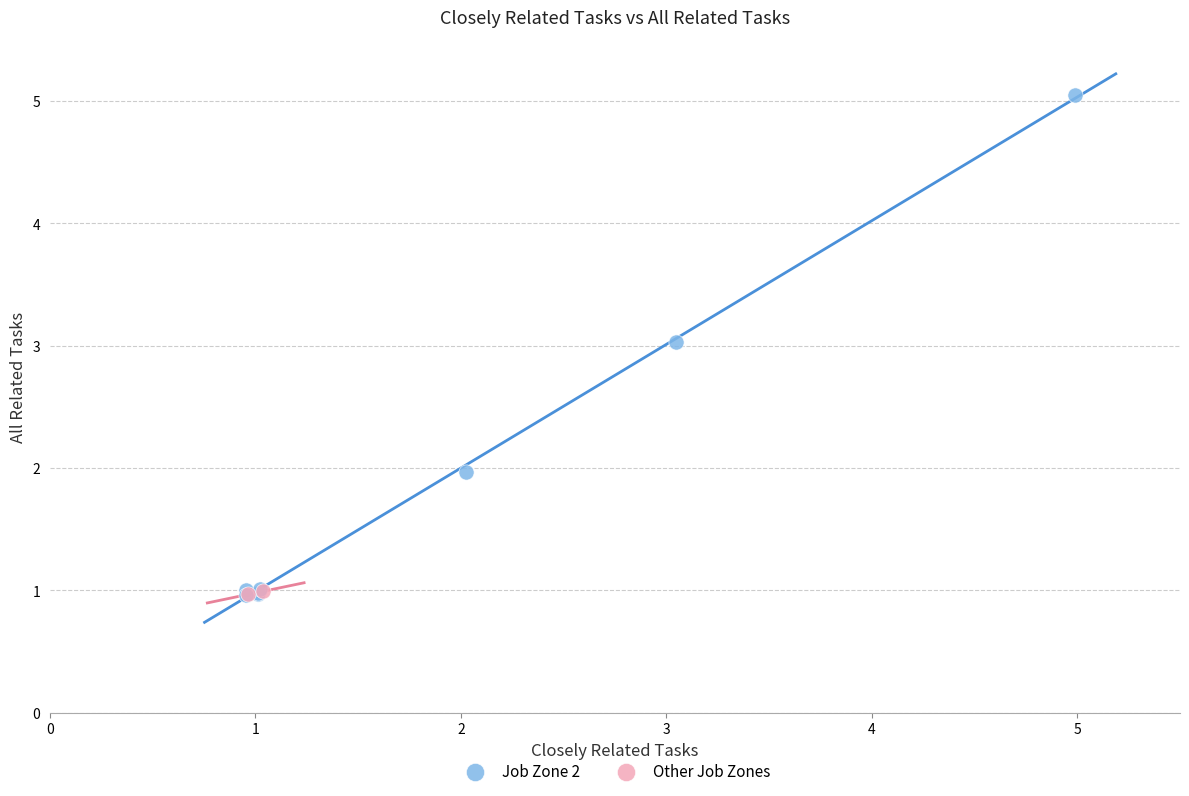

Which series reaches the maximum Y coordinate?

Job Zone 2